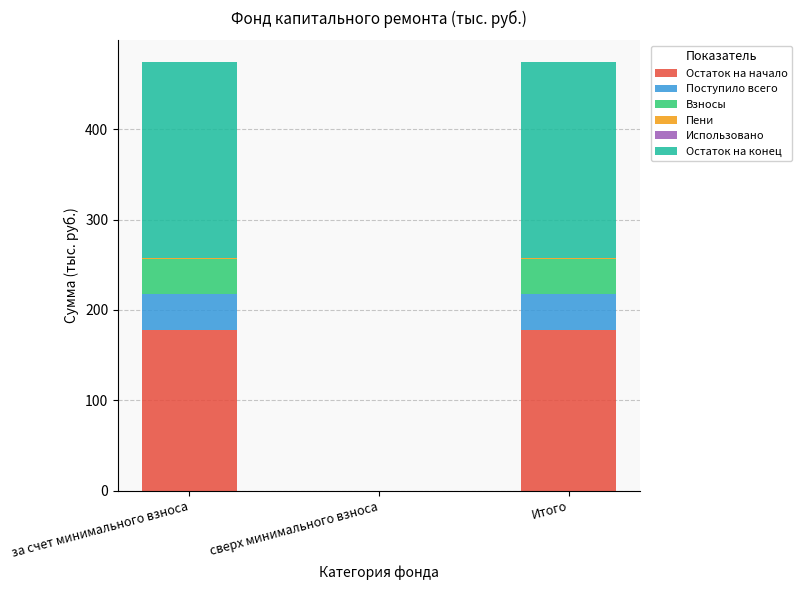

What is the maximum value for Остаток на начало?

177.9